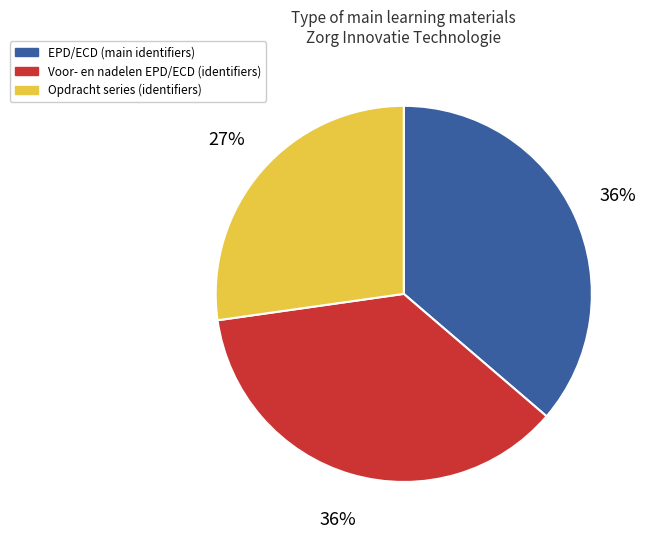

Is it true that EPD/ECD (main identifiers) is 36% of the pie?

True